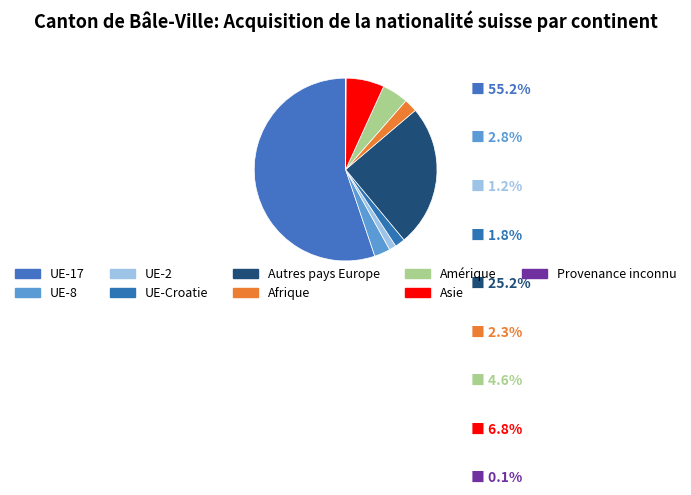

Which slice is the largest?

UE-17